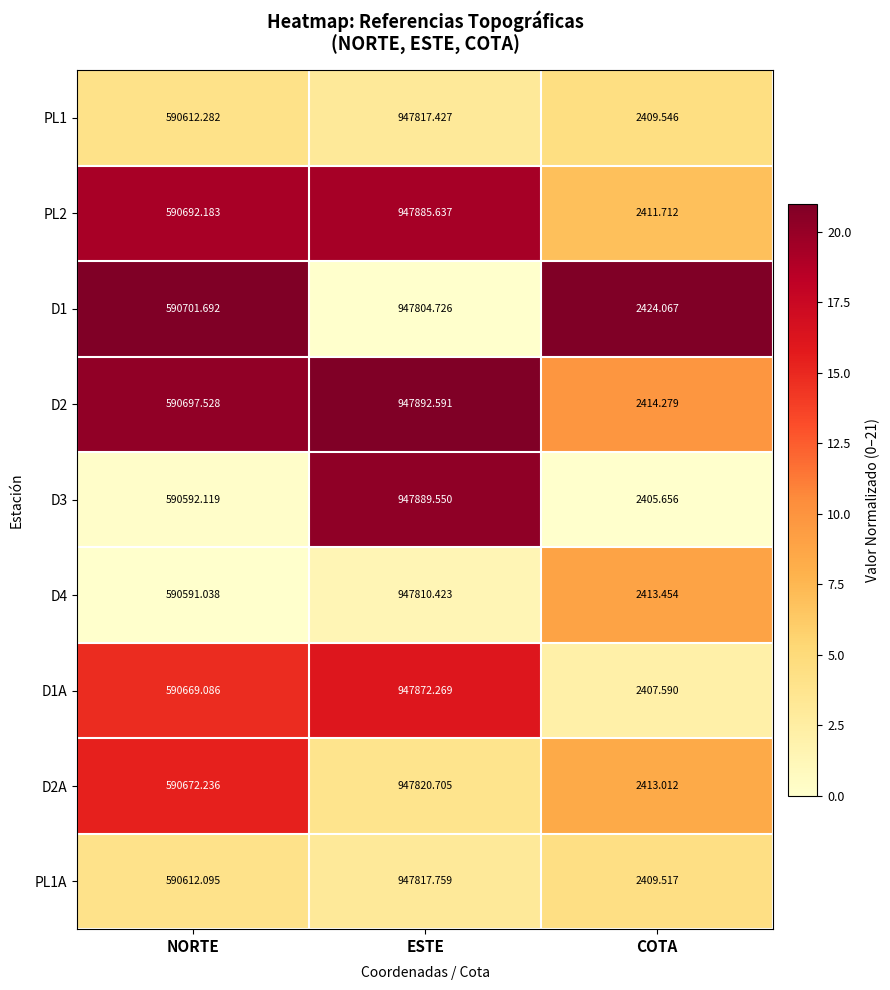

Rank the series by their maximum value, from lowest to highest.

D1, D4, PL1, PL1A, D2A, D1A, PL2, D3, D2